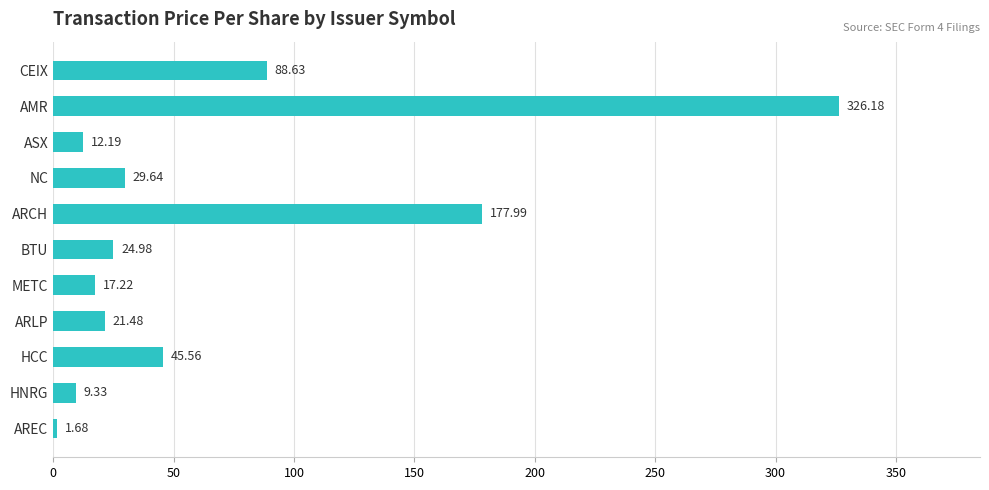

Between HNRG and ARCH, which is larger?

ARCH